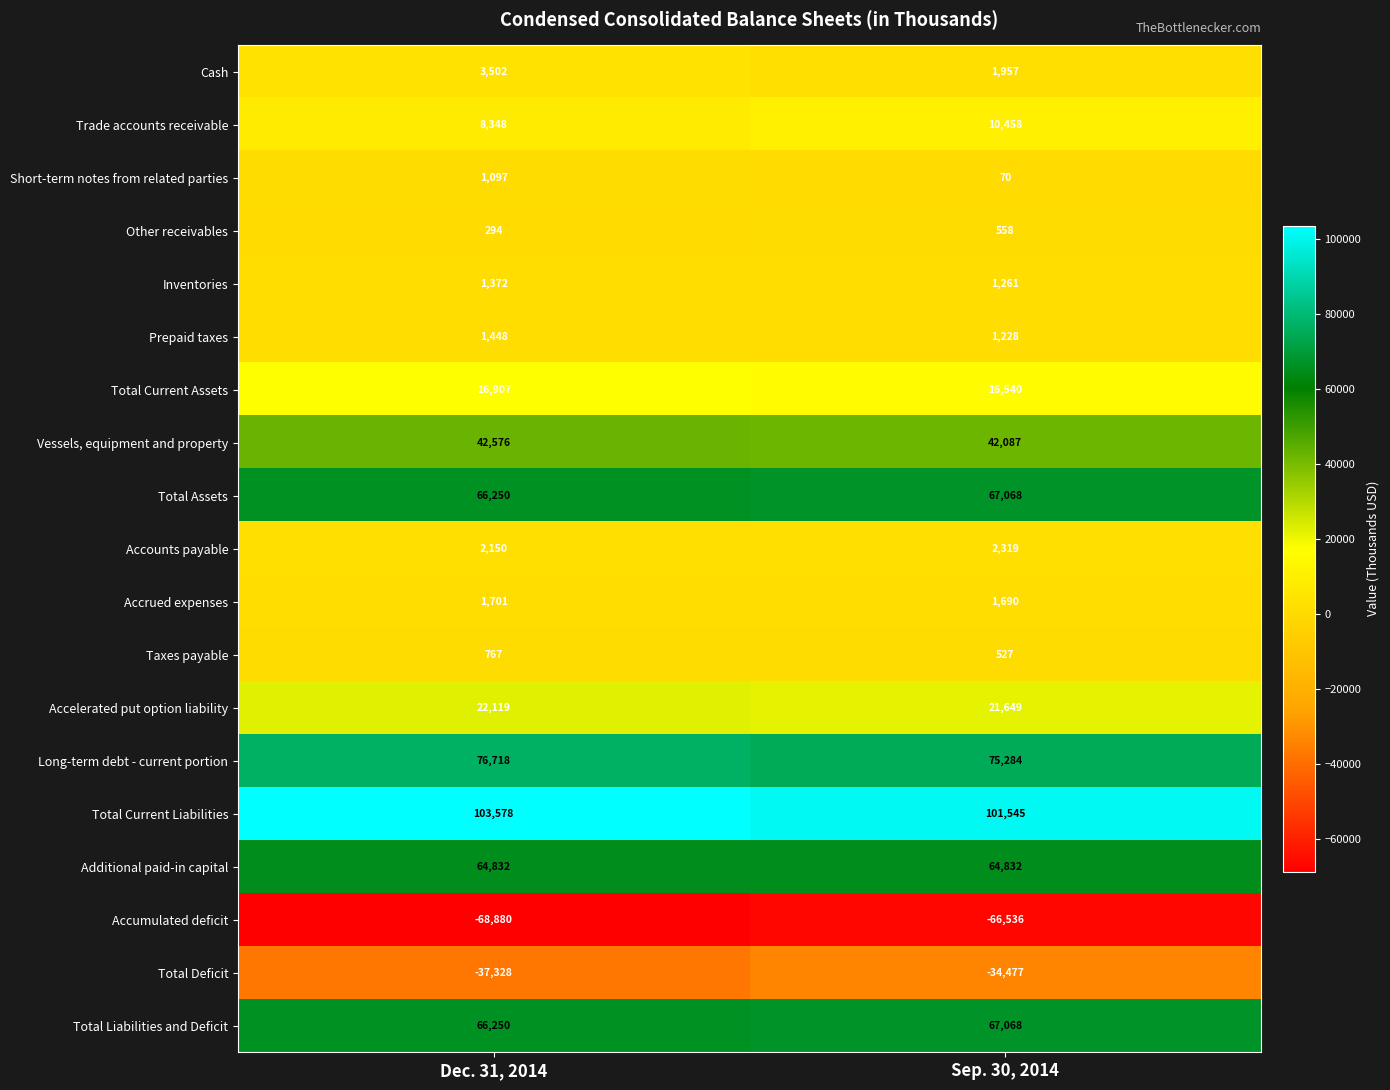

Which series has the largest total across all categories?

Total Current Liabilities